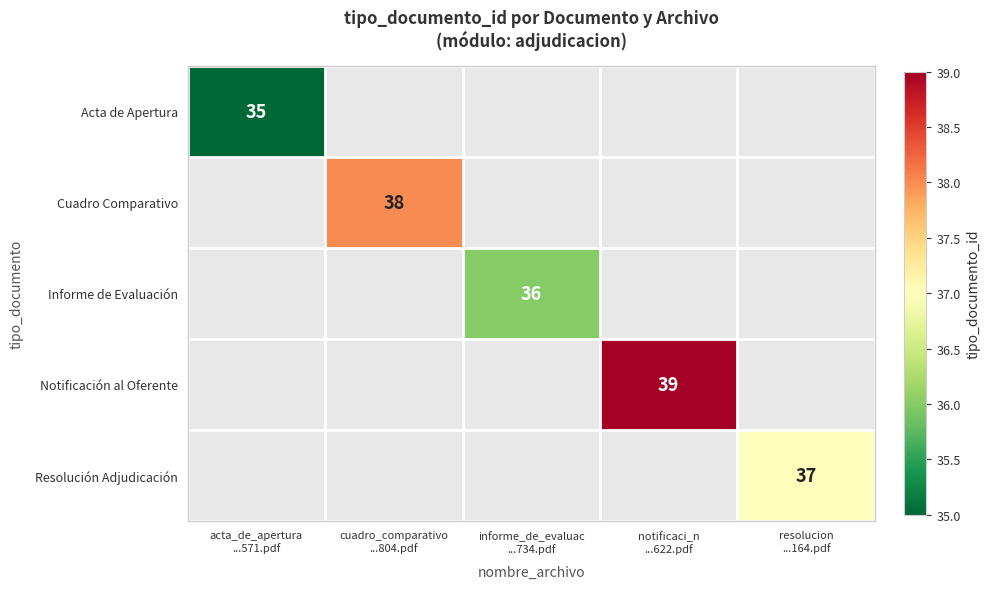

True or false: Notificación al Oferente has a value of 63 at notificaci_n ...622.pdf.

False